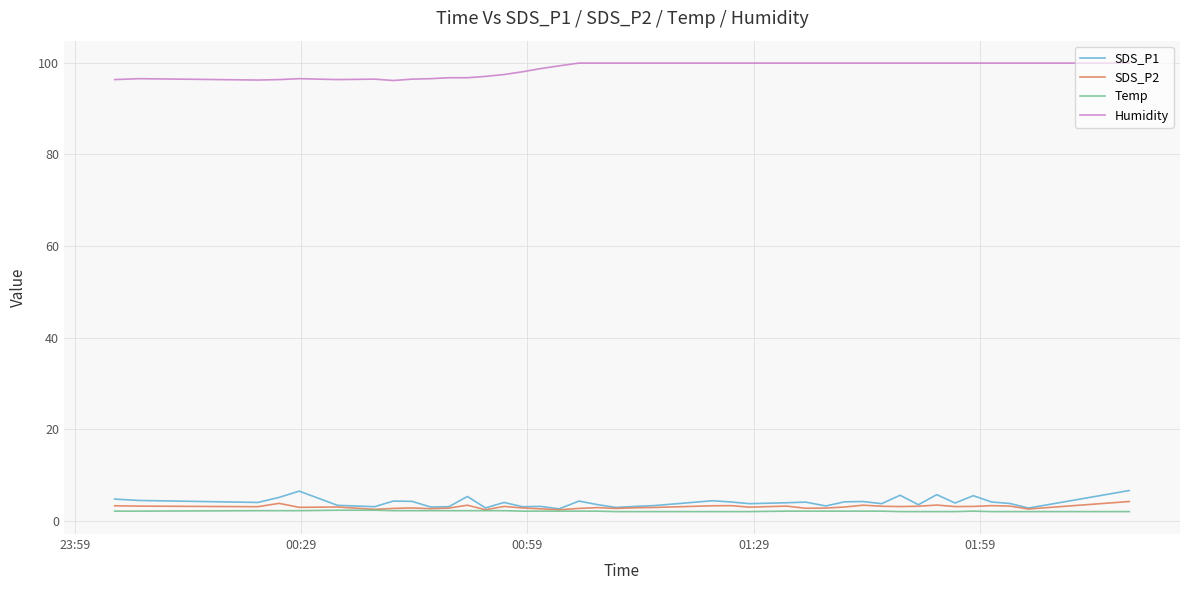

Which series has the largest total across all categories?

Humidity